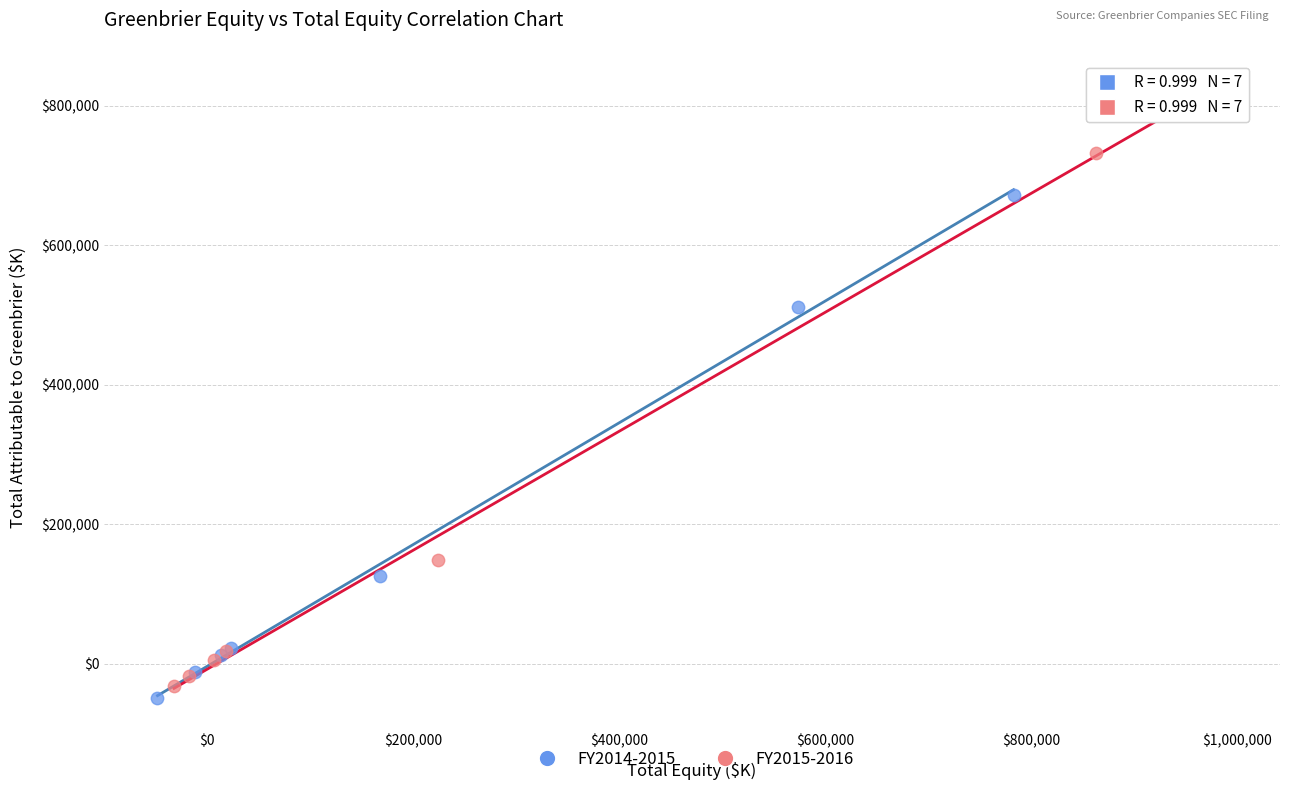

Which series reaches the maximum Y coordinate?

FY2015-2016